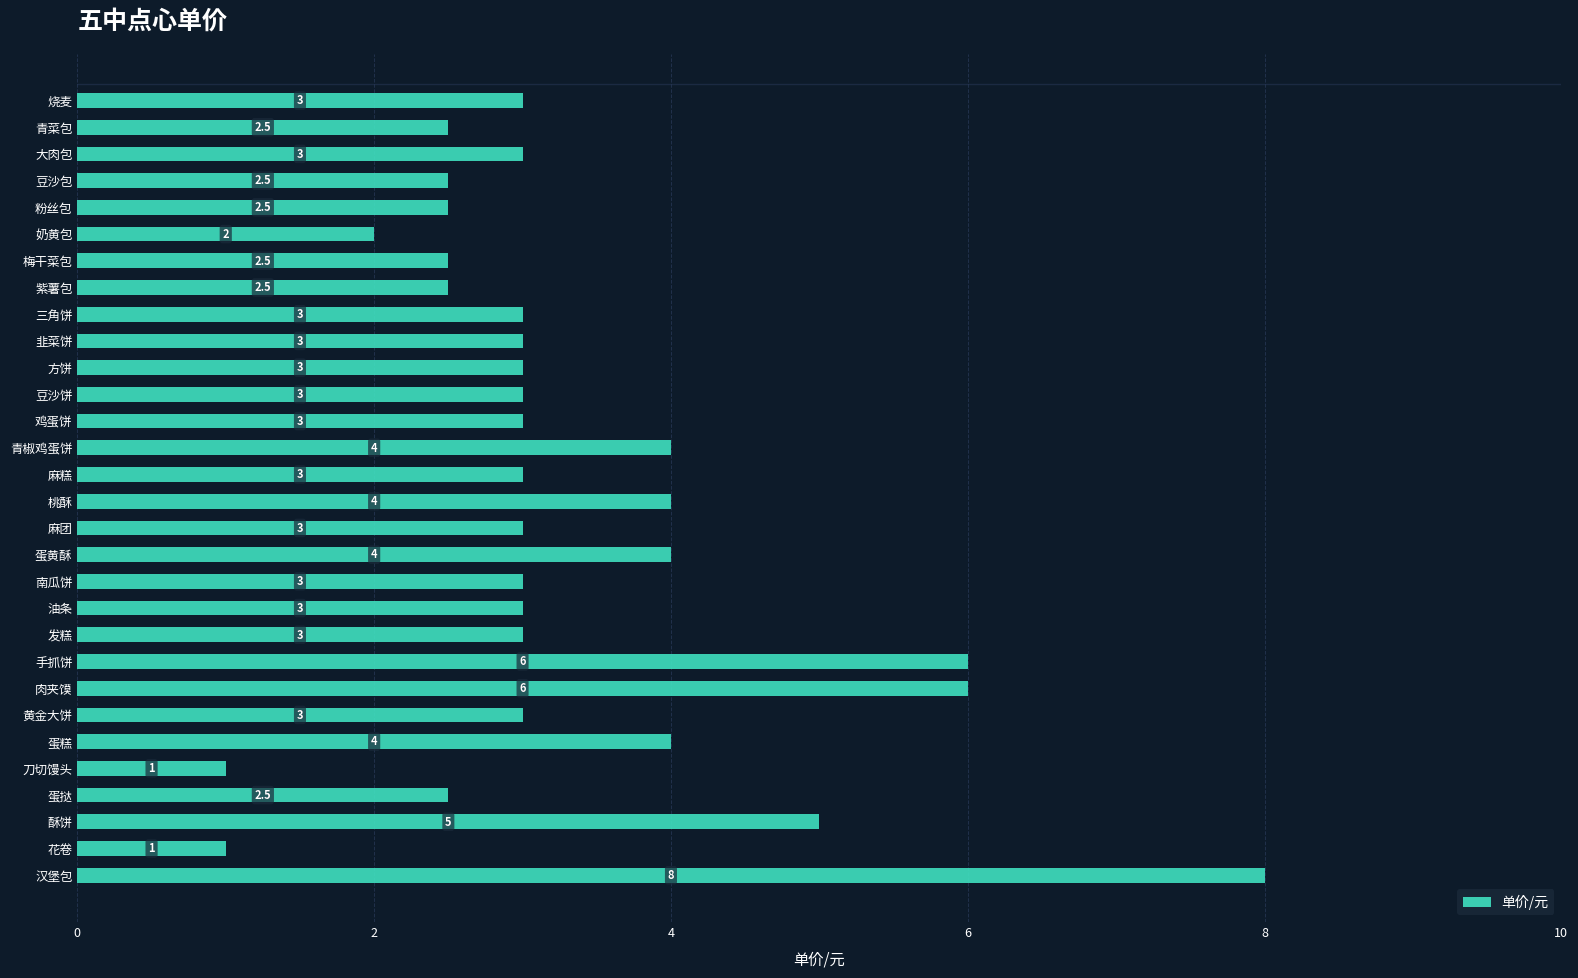

What is the difference between the maximum and minimum values?

7.0